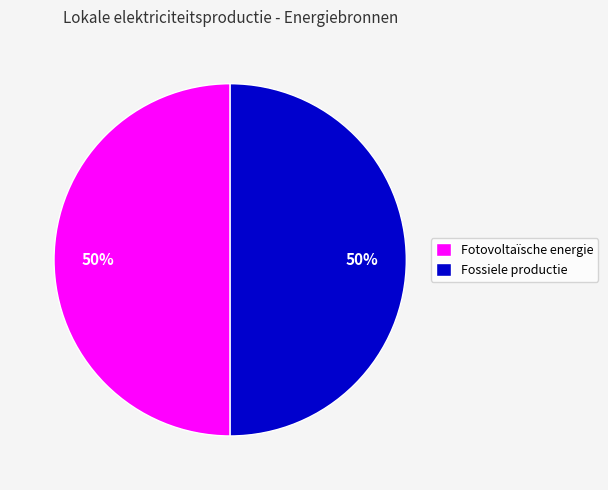

Approximately how many times larger is the value at Fotovoltaïsche energie compared to Fossiele productie?

1.0